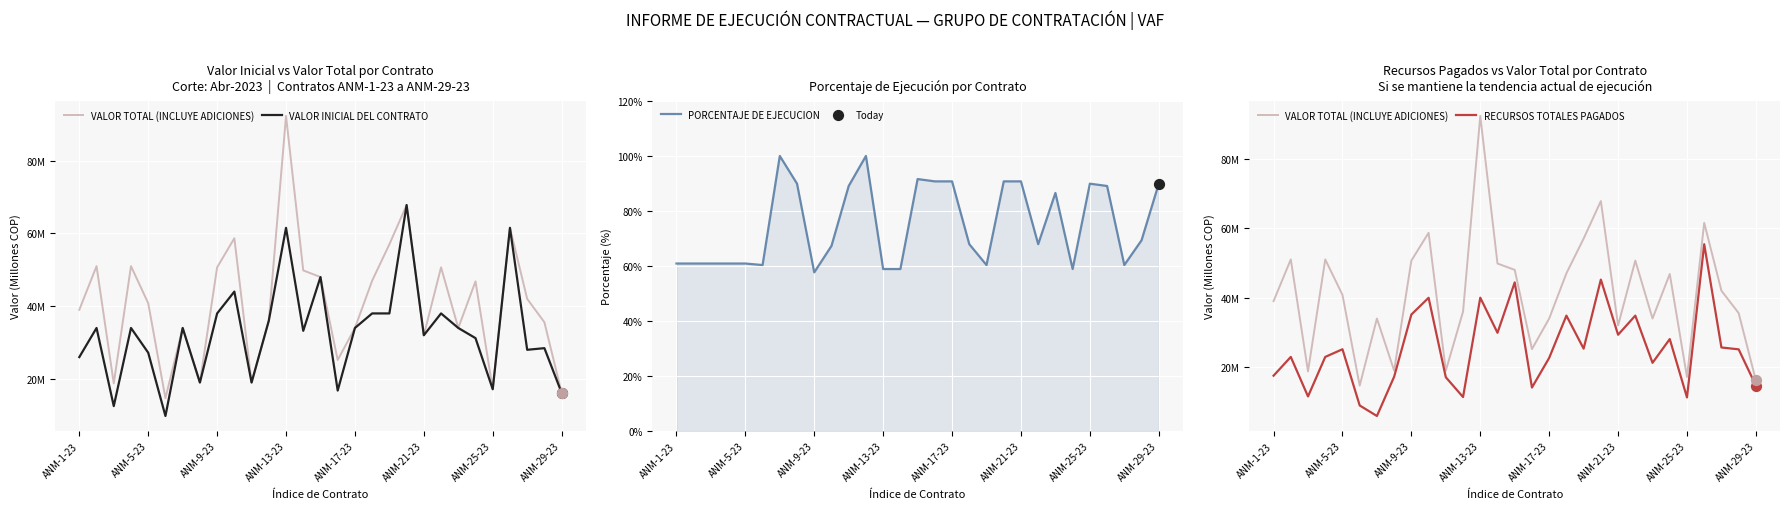

Which series has the largest total across all categories?

PORCENTAJE DE EJECUCION